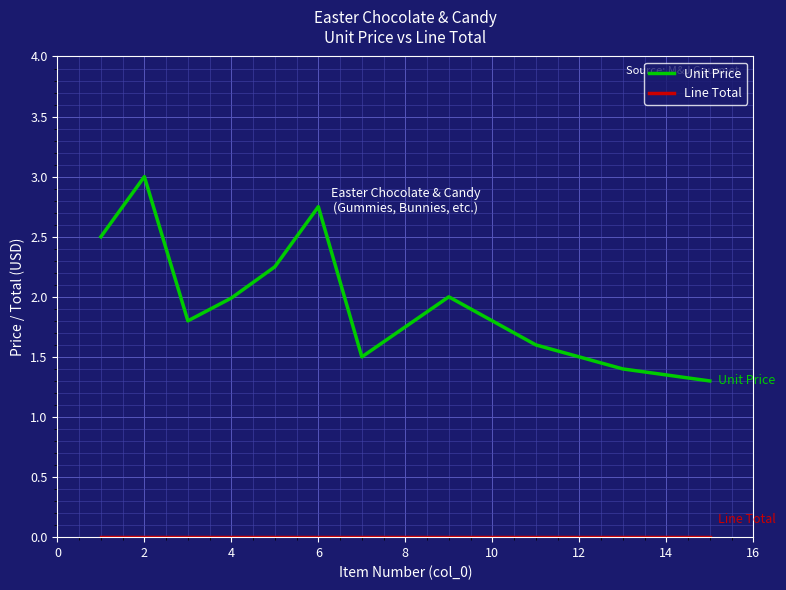

Which series has the largest range (max minus min)?

Unit Price